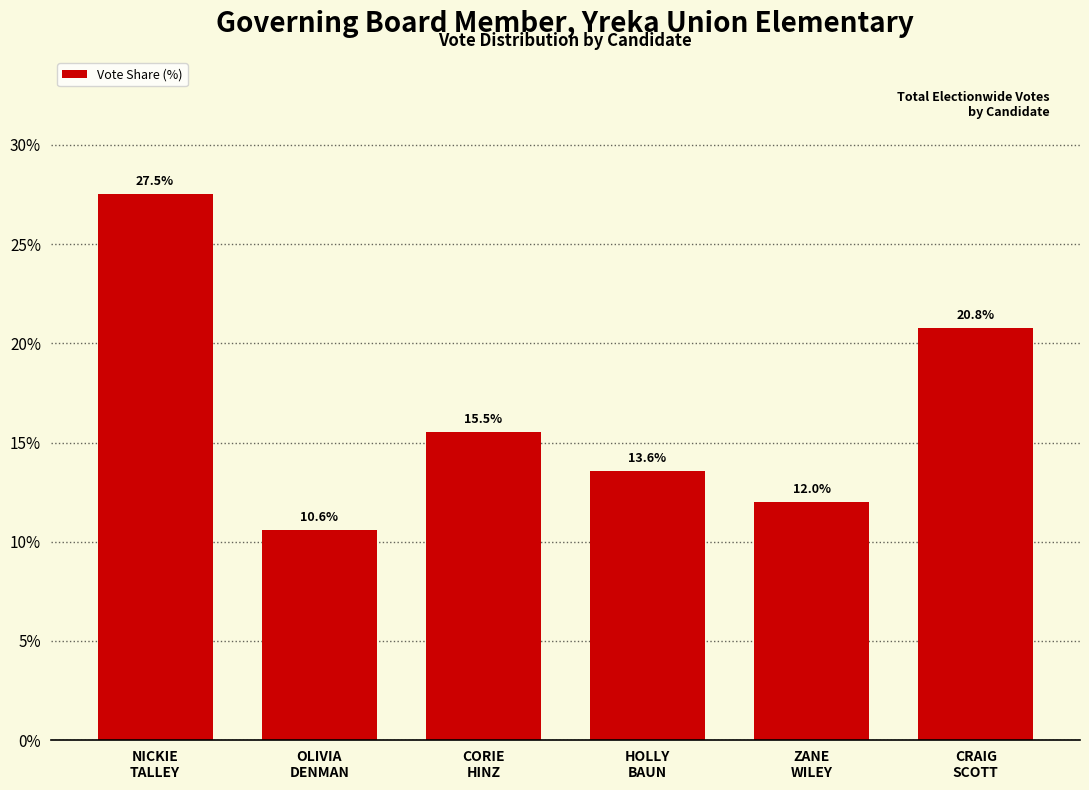

Reading left to right, list all the values displayed in this chart.

27.5	10.6	15.5	13.6	12.0	20.8